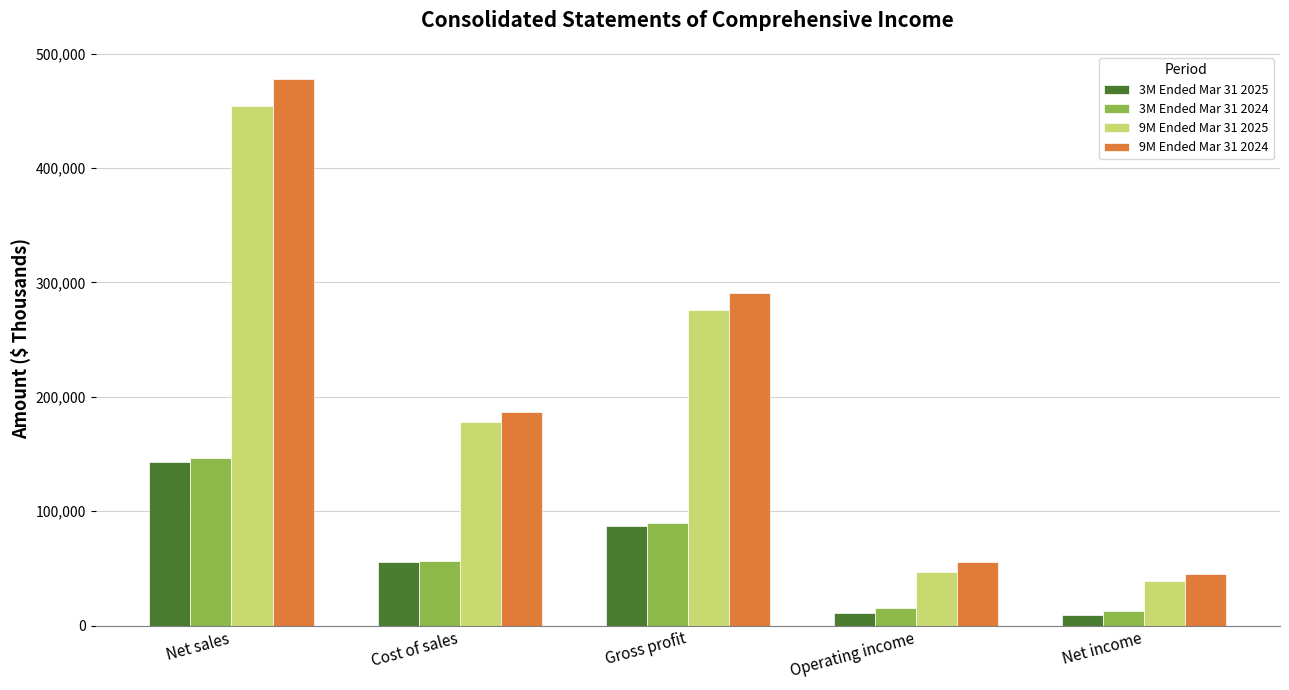

At which label is 9M Ended Mar 31 2025 closest to 246810?

Gross profit